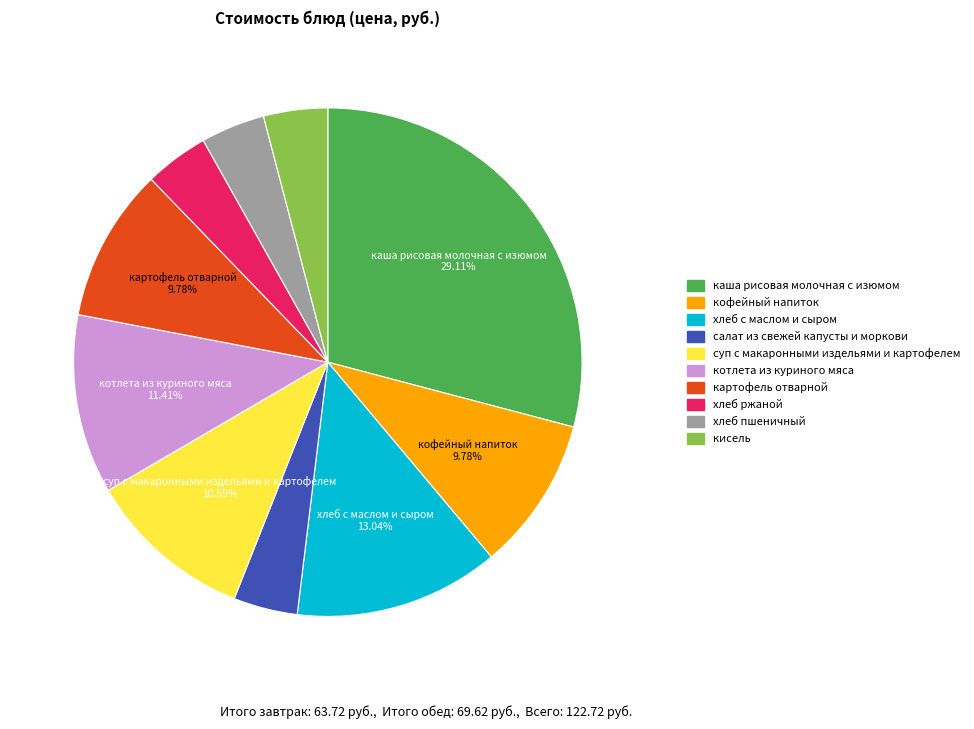

Between хлеб ржаной and картофель отварной, which is larger?

картофель отварной